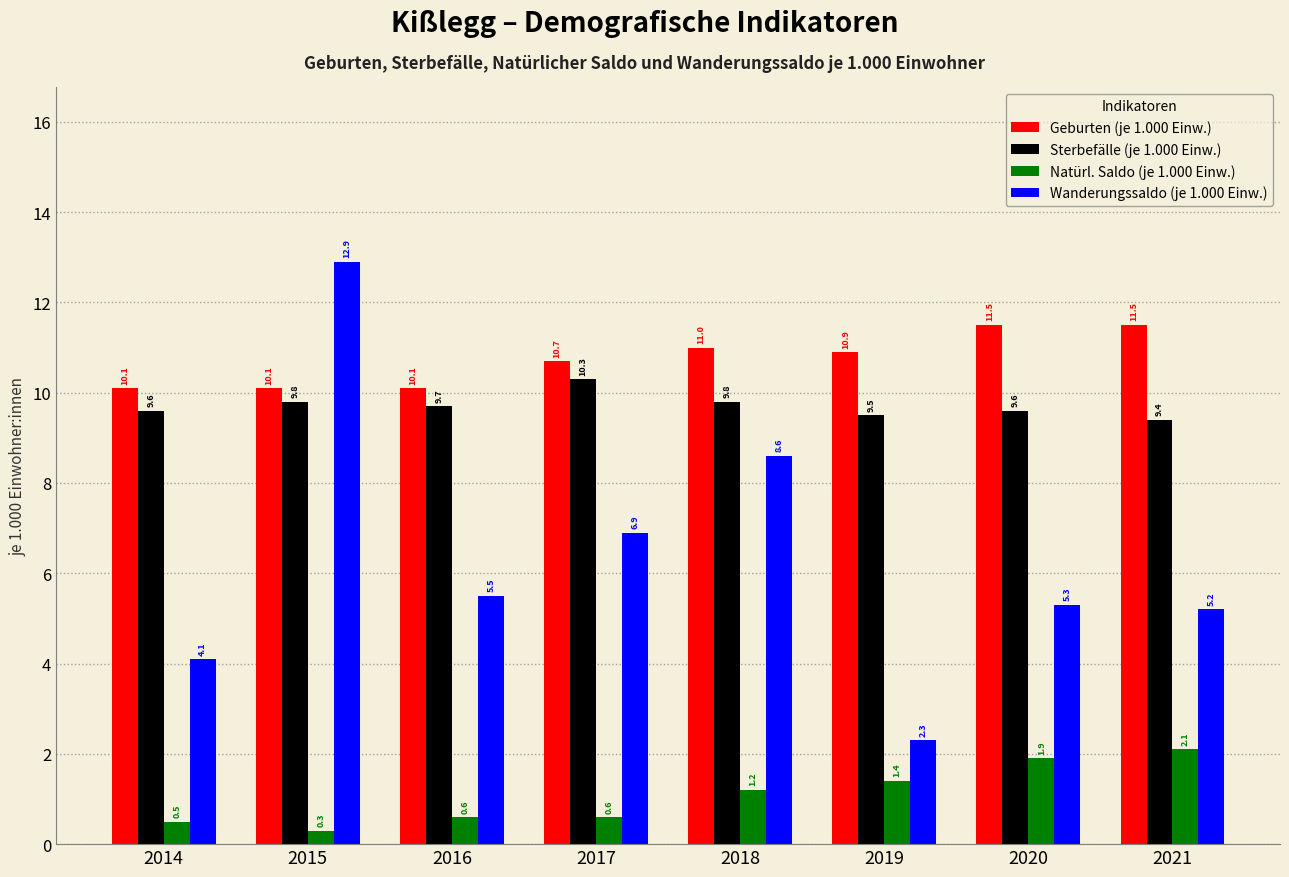

What is the value of the Natürl. Saldo (je 1.000 Einw.) bar at the 8th from the left?

2.1